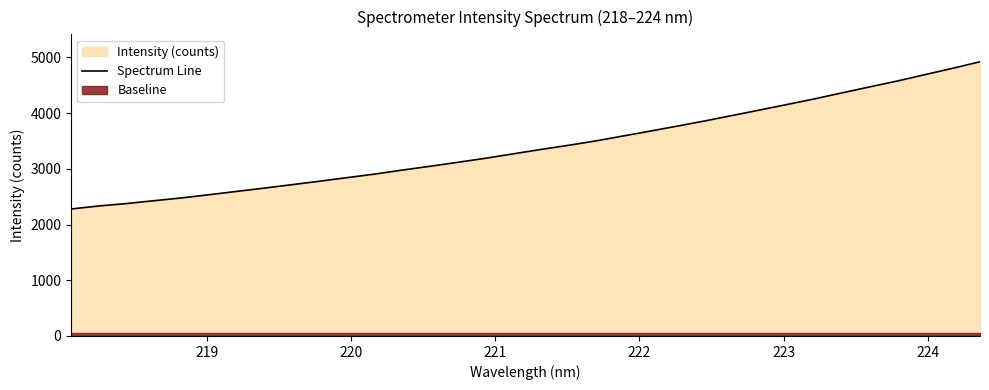

What is the maximum value for Spectrum Line?

4920.2